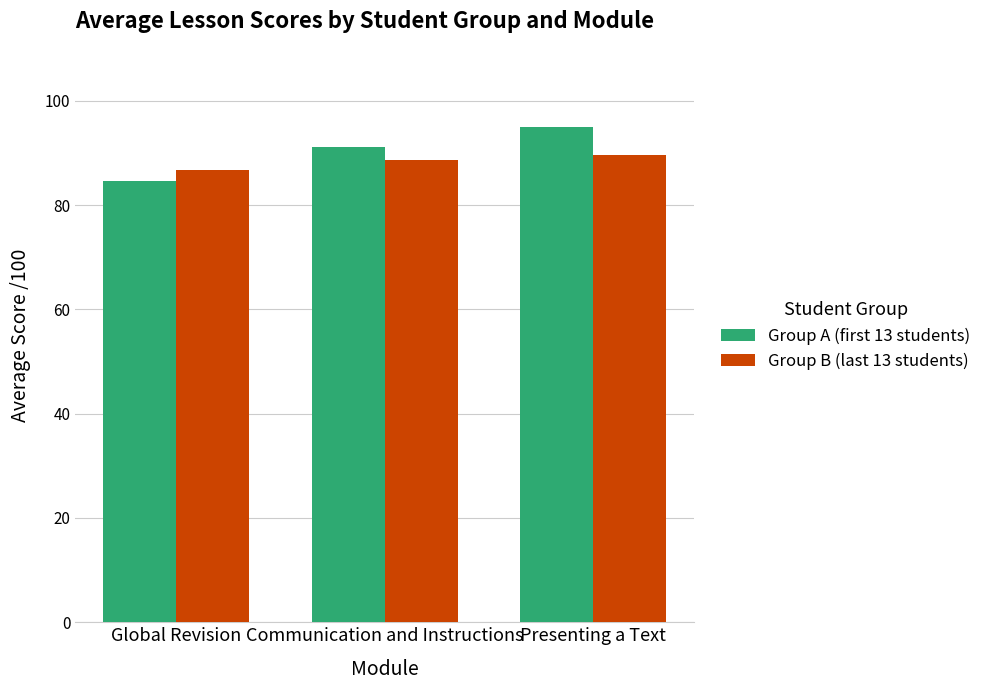

What is the spread (max minus min) of values at Communication and Instructions?

2.4